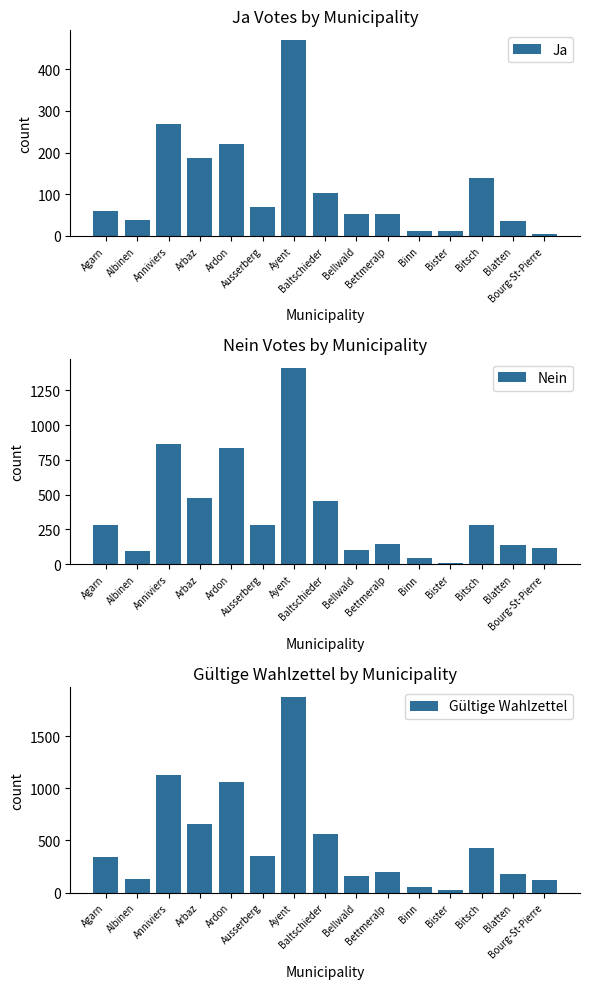

What is the maximum value shown in the chart?

1876